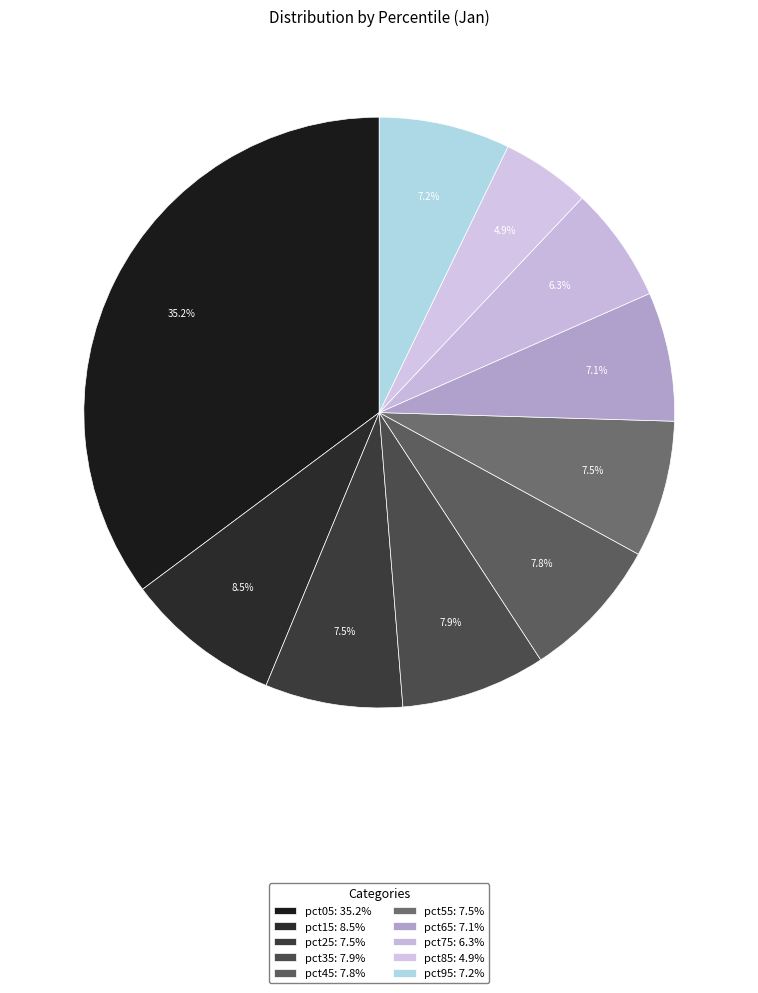

True or false: pct85 accounts for 15% of the total.

False